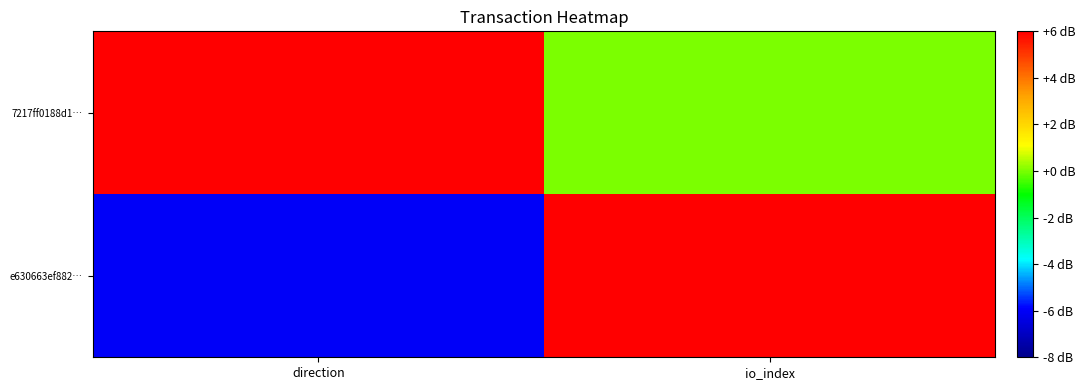

What is the difference between the highest and lowest values at io_index?

12.3